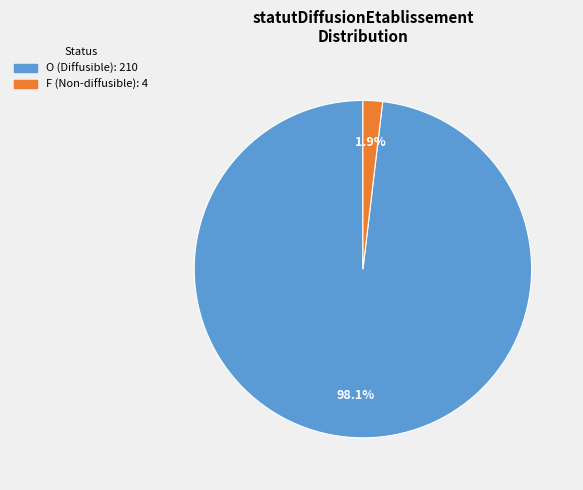

Between F and O, which is larger?

O